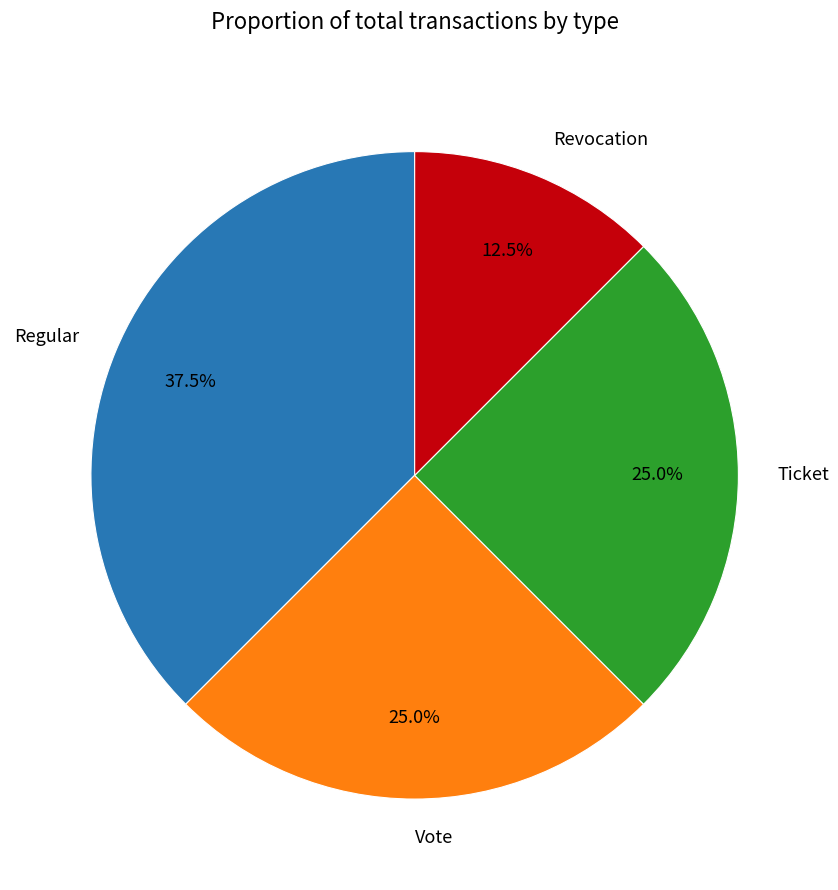

To the nearest percent, what is the combined percentage of Vote and Revocation?

38%